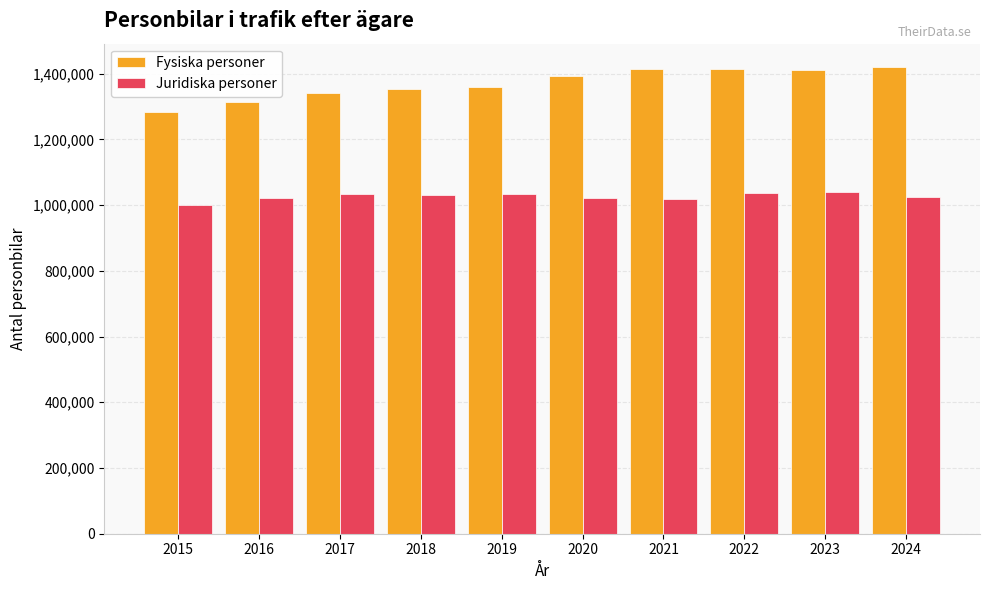

What is the value of the Fysiska personer bar at the 1st from the left?

1284335